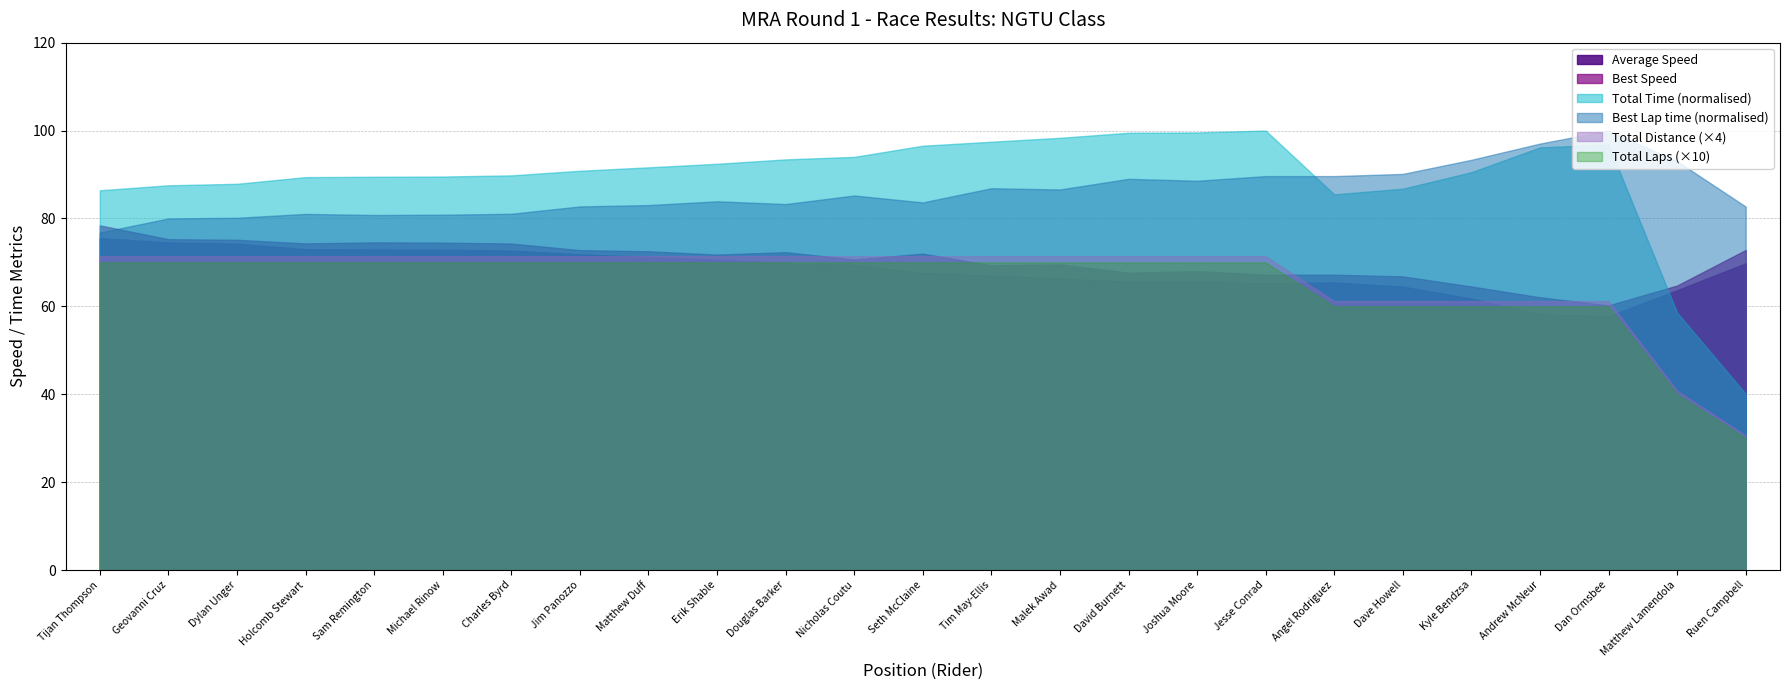

Reading left to right, list all the values displayed in this chart.

Total Laps: 7.0	7.0	7.0	7.0	7.0	7.0	7.0	7.0	7.0	7.0	7.0	7.0	7.0	7.0	7.0	7.0	7.0	7.0	6.0	6.0	6.0	6.0	6.0	4.0	3.0
Total Time: 850.7	861.9	865.2	880.2	881.0	881.5	884.1	894.5	902.1	910.1	919.9	925.6	950.6	959.5	968.3	979.6	980.3	984.5	841.6	854.3	891.3	946.8	953.2	576.6	394.6
Best Lap time: 117.1	121.9	122.2	123.5	123.1	123.2	123.6	126.1	126.6	127.9	126.9	129.9	127.5	132.4	132.0	135.7	135.0	136.6	136.6	137.4	142.3	147.9	152.4	141.8	126.1
Best Speed: 78.4	75.3	75.1	74.3	74.6	74.5	74.3	72.8	72.5	71.8	72.3	70.7	72.0	69.3	69.6	67.7	68.0	67.2	67.2	66.8	64.5	62.1	60.2	64.7	72.8
Average Speed: 75.5	74.6	74.3	73.0	72.9	72.9	72.7	71.8	71.2	70.6	69.9	69.4	67.6	67.0	66.4	65.6	65.6	65.3	65.4	64.5	61.8	58.2	57.8	63.7	69.8
Total Distance: 17.9	17.9	17.9	17.9	17.9	17.9	17.9	17.9	17.9	17.9	17.9	17.9	17.9	17.9	17.9	17.9	17.9	17.9	15.3	15.3	15.3	15.3	15.3	10.2	7.7